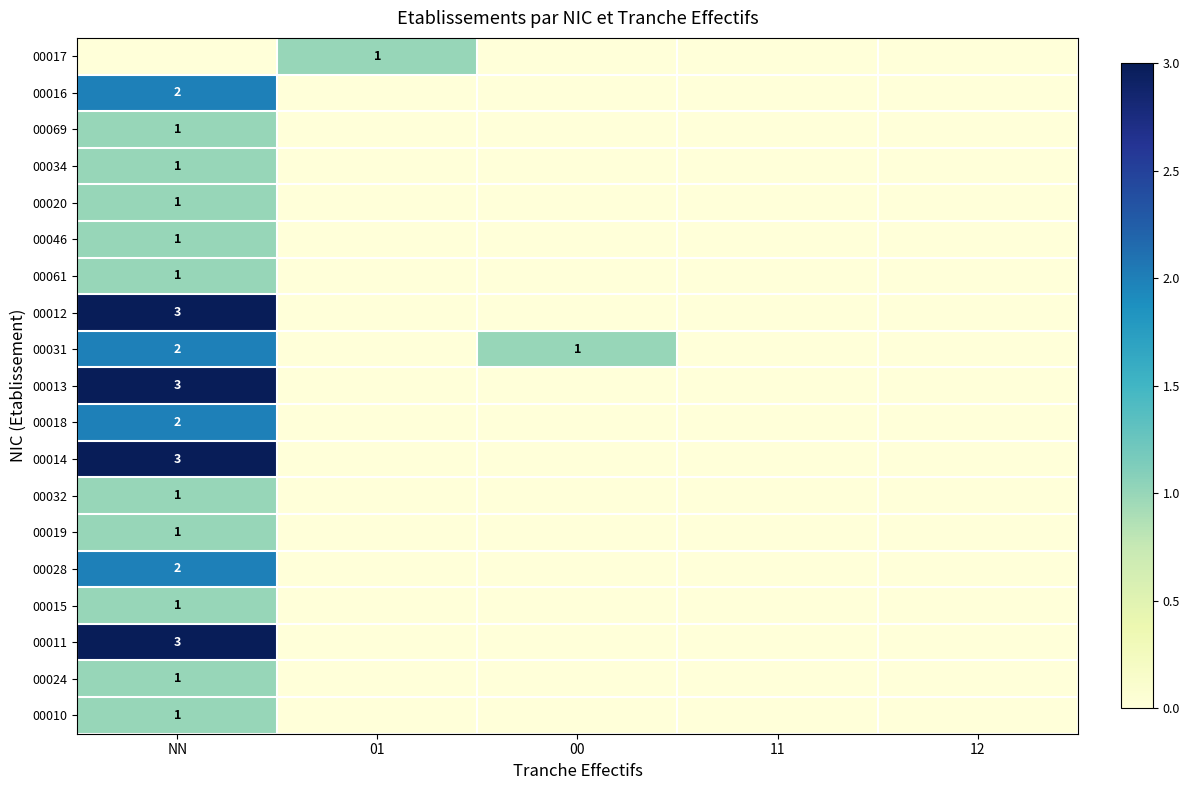

The value of 00014 at NN is 3. True or false?

True